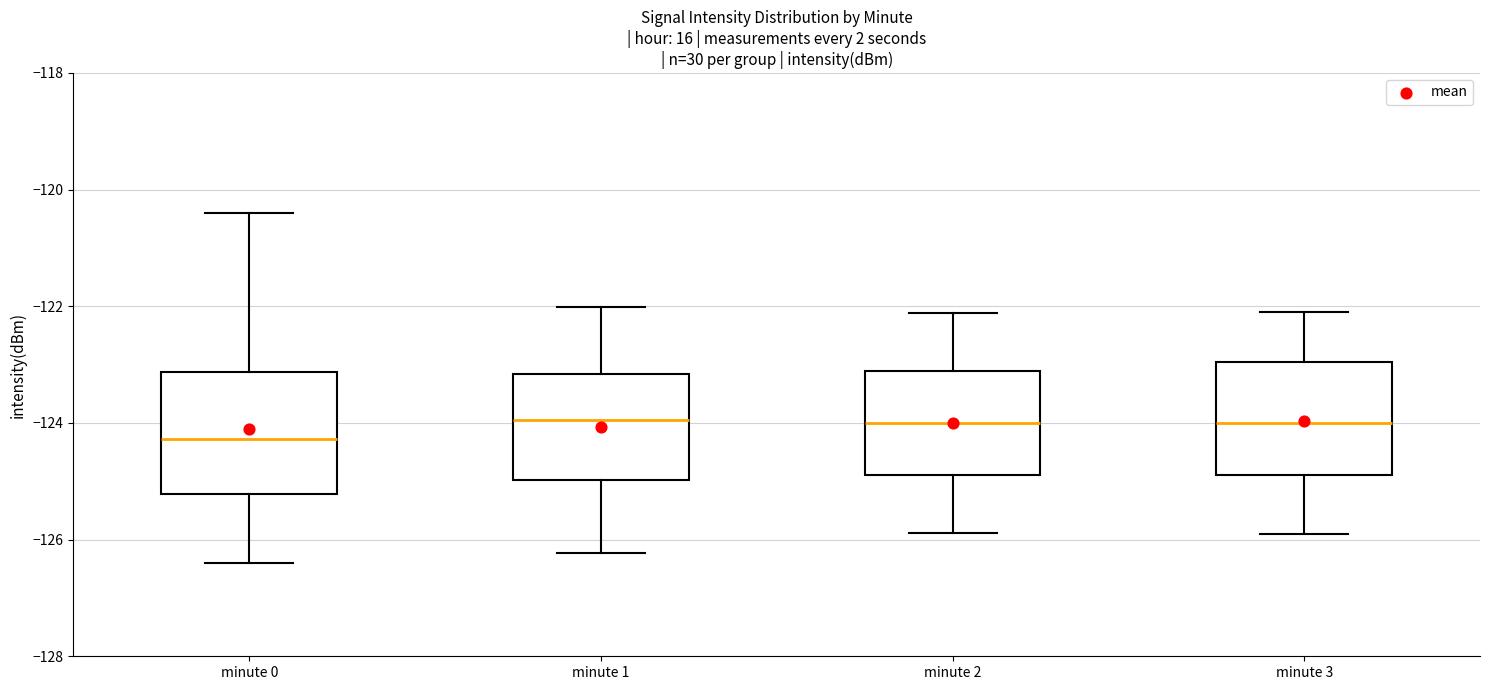

Where is the lower edge of the box for minute 0 on the y-axis? The values are not printed on the chart, so give them approximately, as read against the axis.

-125.2